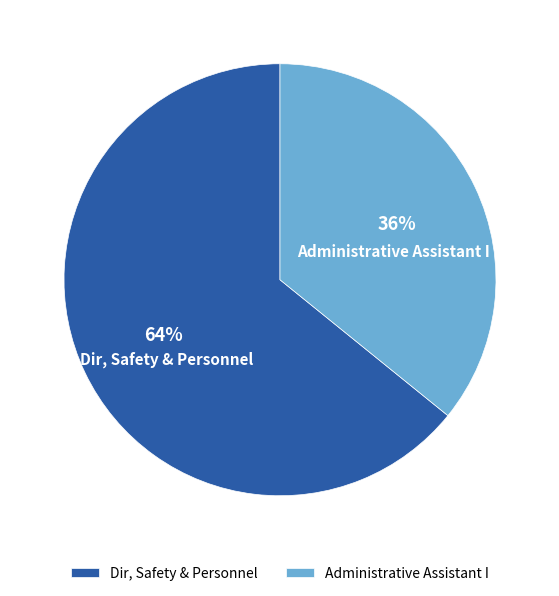

Which has a higher value, Administrative Assistant I or Dir, Safety & Personnel?

Dir, Safety & Personnel